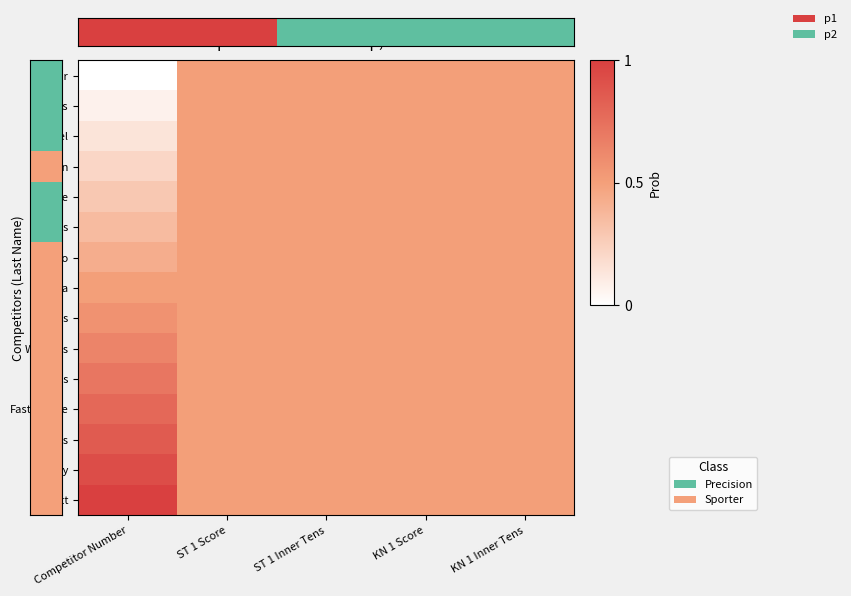

Rank the categories by Irizarry value from lowest to highest.

ST 1 Score, ST 1 Inner Tens, KN 1 Score, KN 1 Inner Tens, Competitor Number